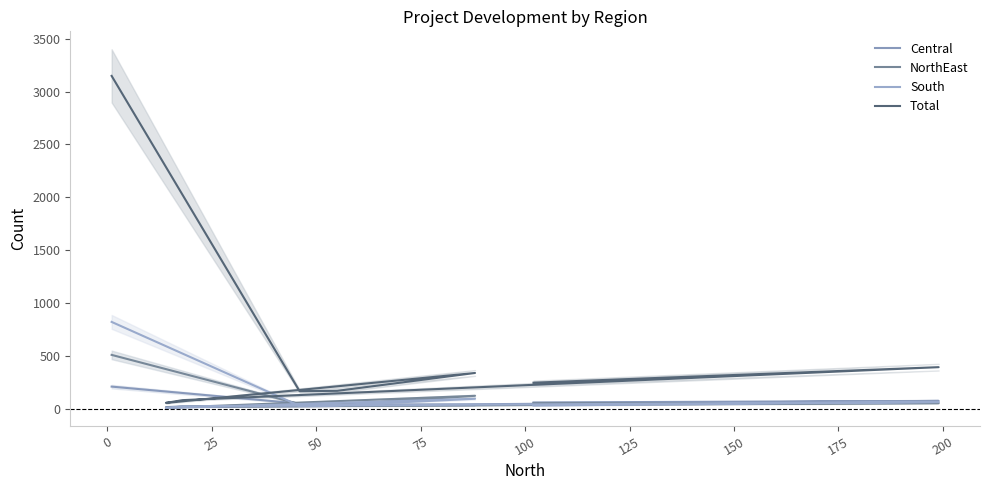

True or false: South has a value of 30 at 150.

True